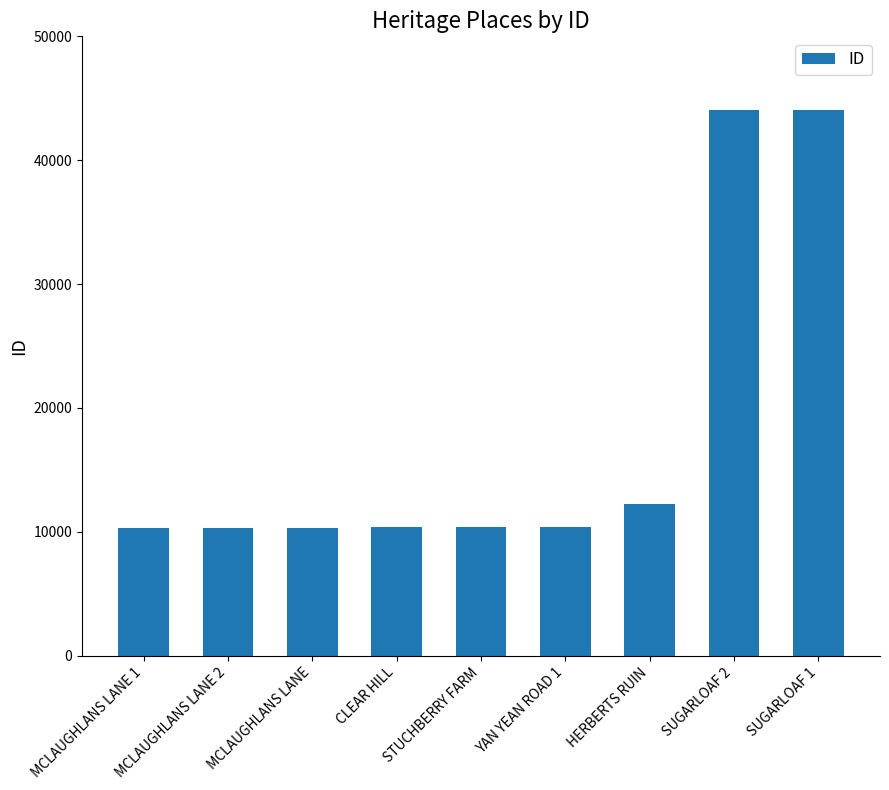

What is the difference between the maximum and minimum values?

33685